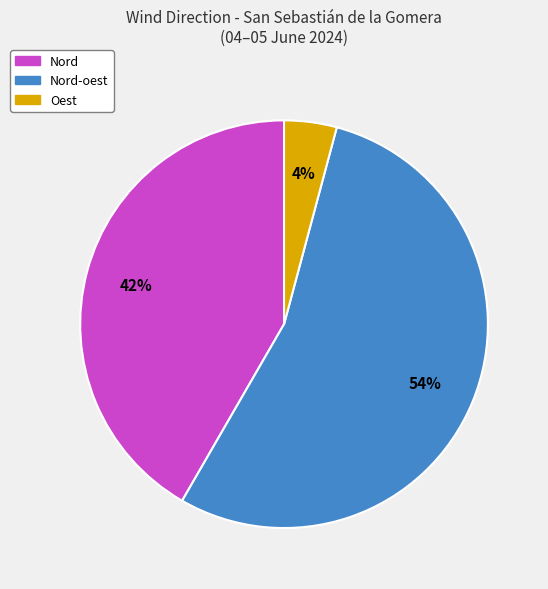

Does any single category account for the majority?

Yes